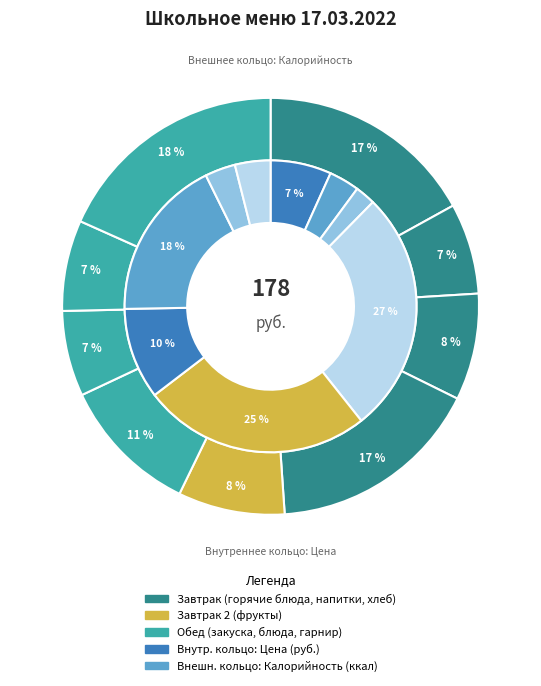

Count the number of slices in the pie.

9